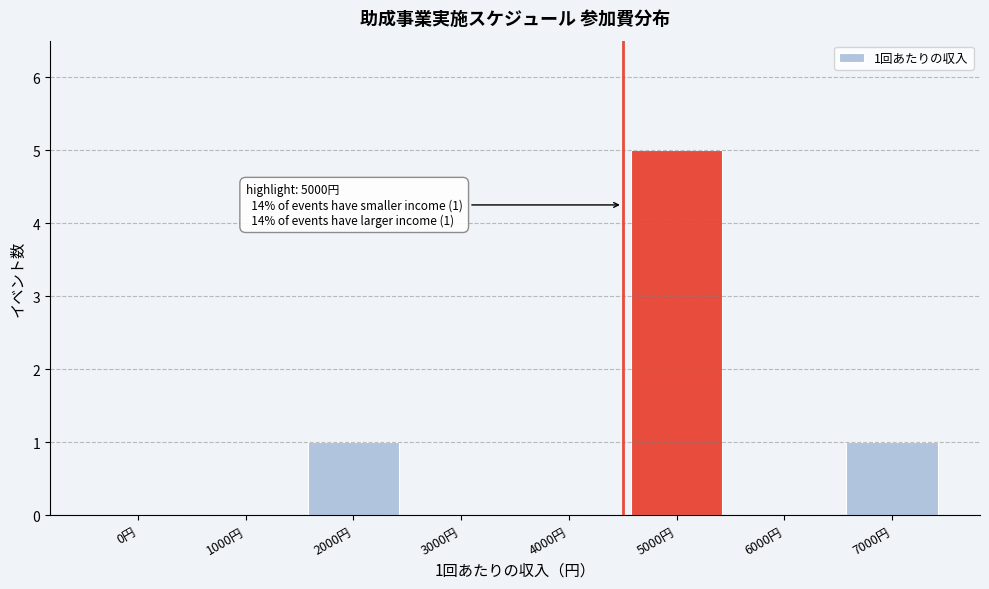

Reading left to right, list all the values displayed in this chart.

0円=0	1000円=0	2000円=1	3000円=0	4000円=0	5000円=5	6000円=0	7000円=1